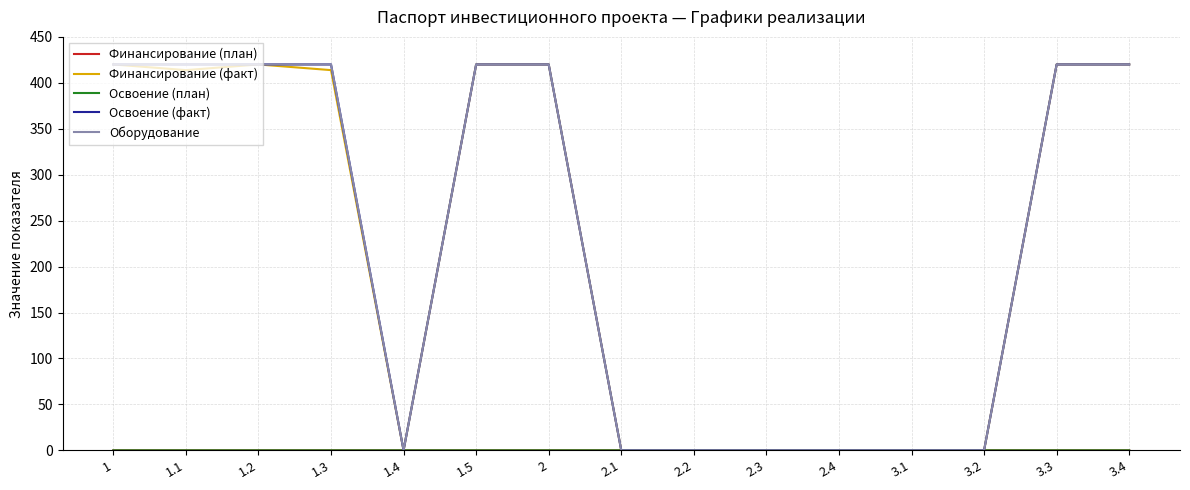

Reading left to right, what are all the values shown in this chart?

Финансирование (план): 1=0.0	1.1=0.0	1.2=0.0	1.3=0.0	1.4=0.0	1.5=0.0	2=0.0	2.1=0.0	2.2=0.0	2.3=0.0	2.4=0.0	3.1=0.0	3.2=0.0	3.3=0.0	3.4=0.0
Финансирование (факт): 1=420.0	1.1=413.8	1.2=420.0	1.3=413.8	1.4=0.0	1.5=420.0	2=420.0	2.1=0.0	2.2=0.0	2.3=0.0	2.4=0.0	3.1=0.0	3.2=0.0	3.3=420.0	3.4=420.0
Освоение (план): 1=0.0	1.1=0.0	1.2=0.0	1.3=0.0	1.4=0.0	1.5=0.0	2=0.0	2.1=0.0	2.2=0.0	2.3=0.0	2.4=0.0	3.1=0.0	3.2=0.0	3.3=0.0	3.4=0.0
Освоение (факт): 1=420.0	1.1=420.0	1.2=420.0	1.3=420.0	1.4=0.0	1.5=420.0	2=420.0	2.1=0.0	2.2=0.0	2.3=0.0	2.4=0.0	3.1=0.0	3.2=0.0	3.3=420.0	3.4=420.0
Оборудование: 1=420.0	1.1=420.0	1.2=420.0	1.3=420.0	1.4=0.0	1.5=420.0	2=420.0	2.1=0.0	2.2=0.0	2.3=0.0	2.4=0.0	3.1=0.0	3.2=0.0	3.3=420.0	3.4=420.0